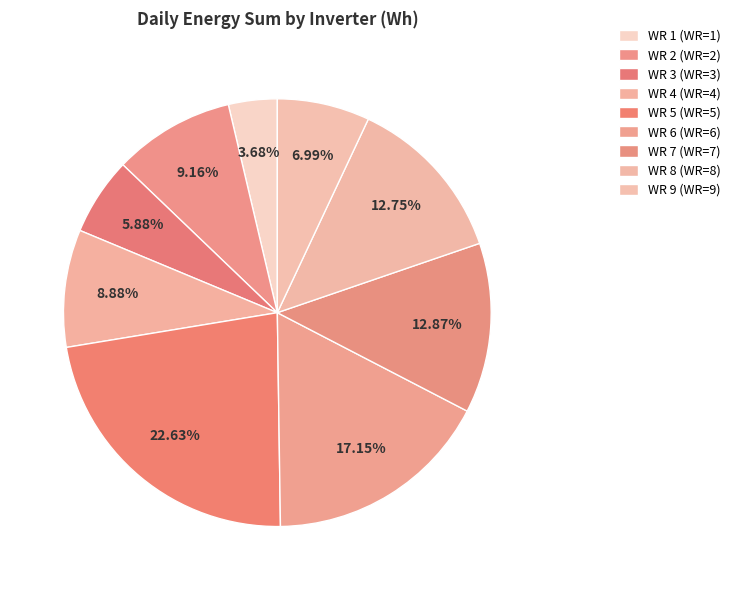

Which category has the smallest portion of the pie?

WR 1 (WR=1)